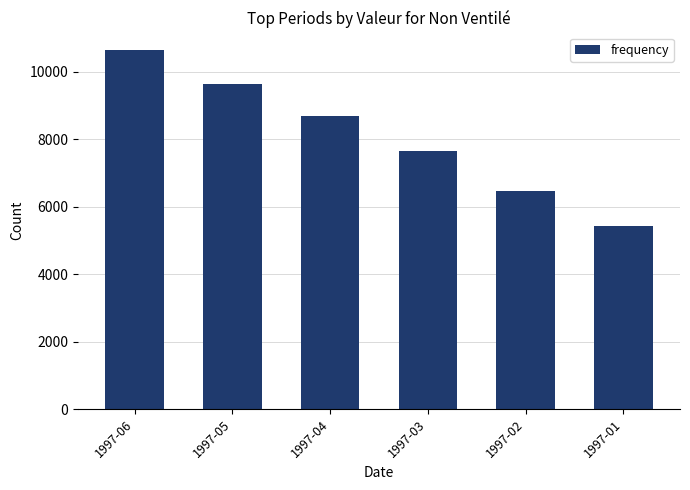

Reading left to right, transcribe all the data shown in this chart.

1997-06=10639	1997-05=9648	1997-04=8682	1997-03=7658	1997-02=6480	1997-01=5416